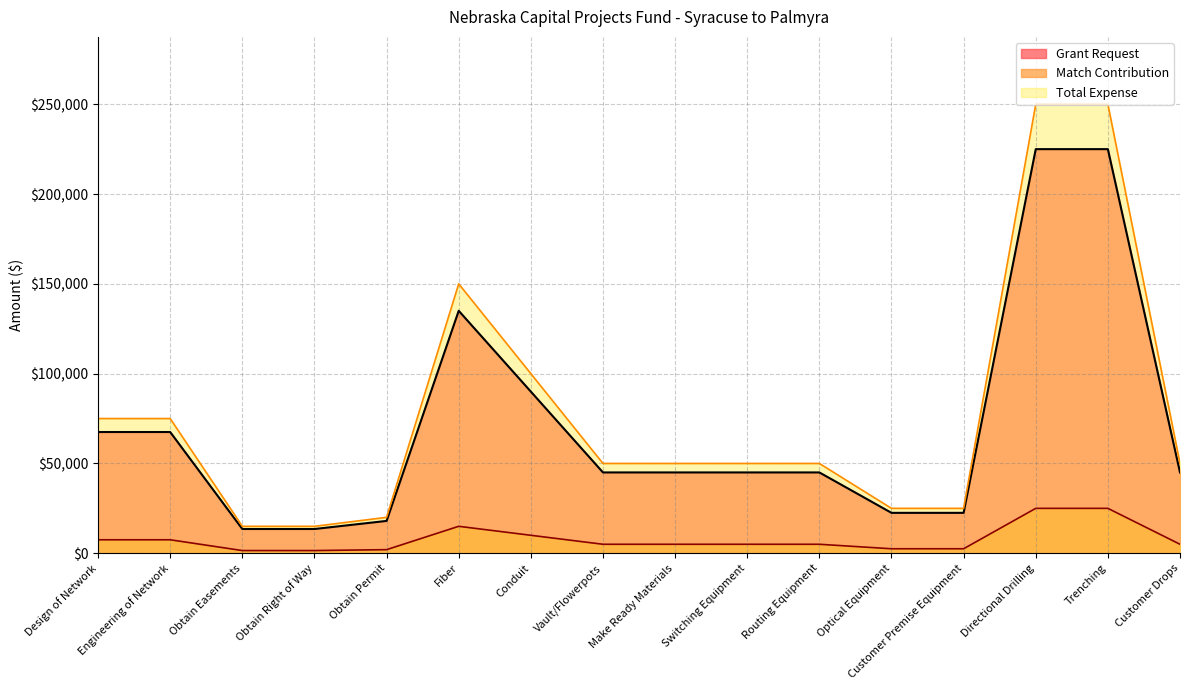

The Total Expense series shows 70307 at Customer Drops. True or false?

False